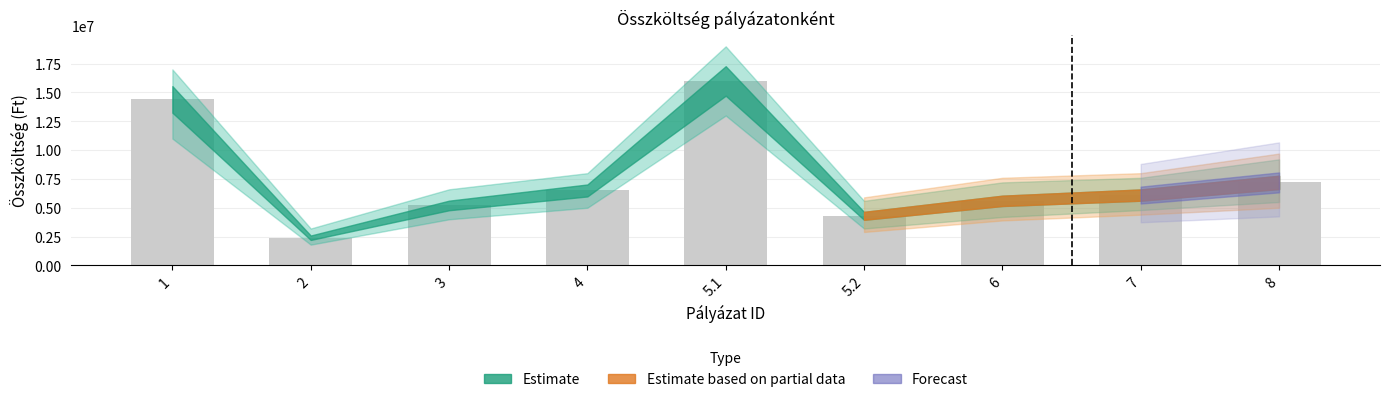

Read the value at 6, to the nearest 10.

5600000